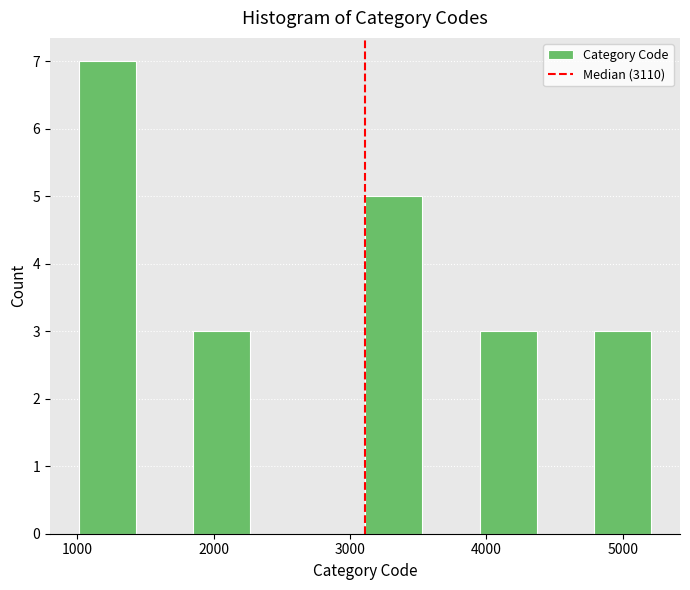

What is the height of the bar covering 1010 to 1430 on the x-axis? Neither the bar edges nor the heights are printed on the chart, so give them approximately, as read against the axes.

7